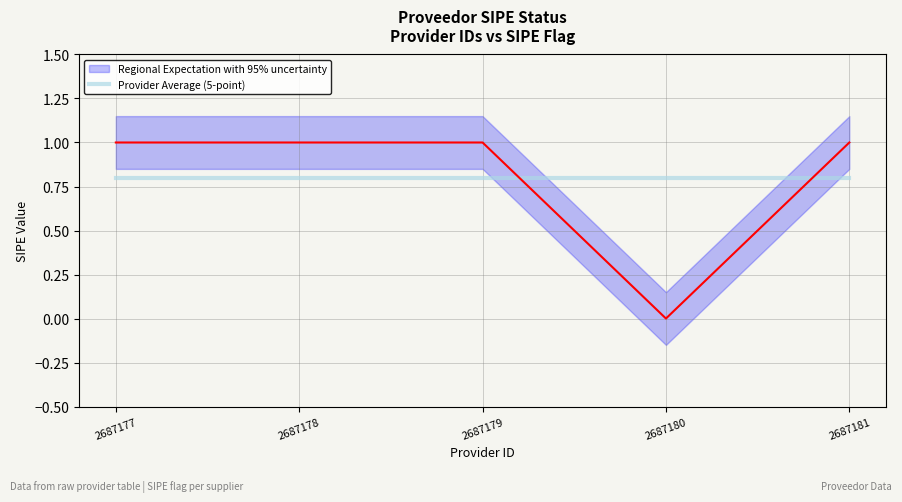

How many positive values are there?

4